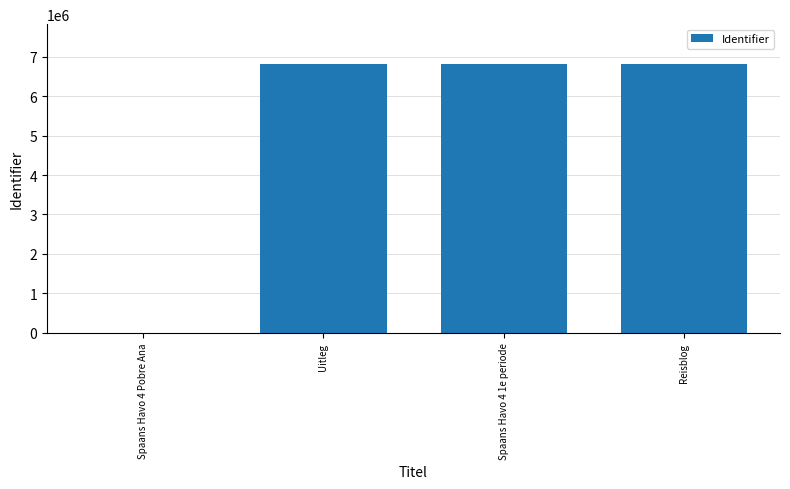

Approximately how many times larger is the value at Spaans Havo 4 1e periode compared to Uitleg?

1.0